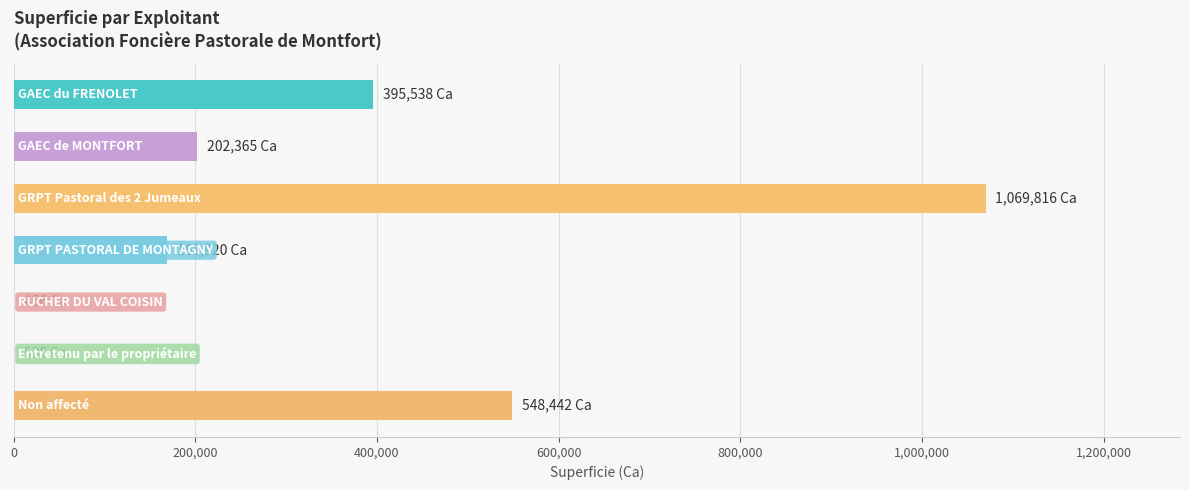

What is the difference between the second highest and minimum values?

547986